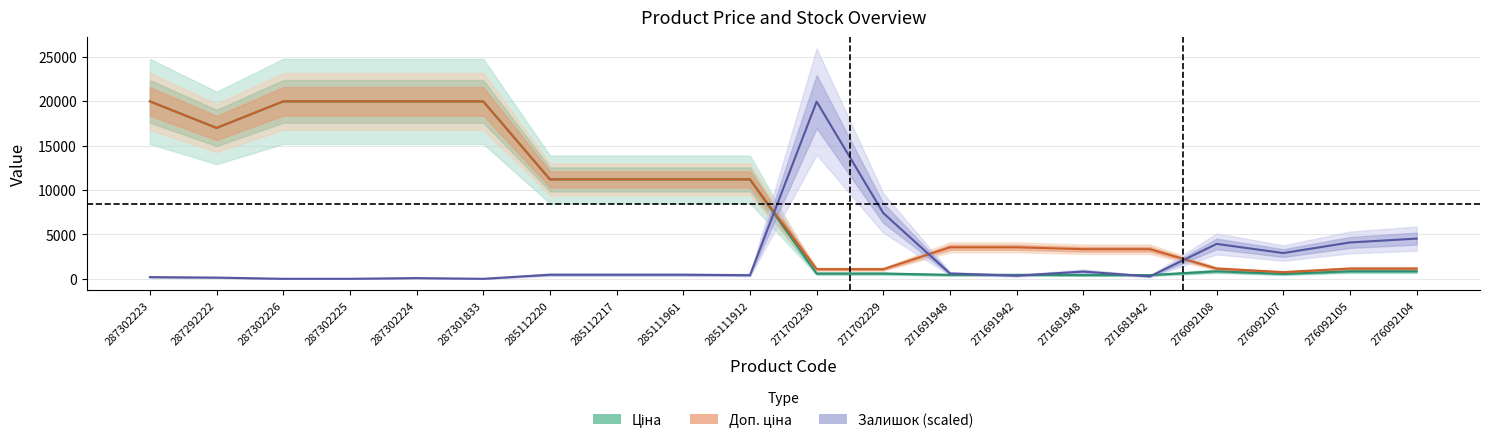

Between 285111912 and 271702230, which series saw the biggest shift?

Залишок (scaled)